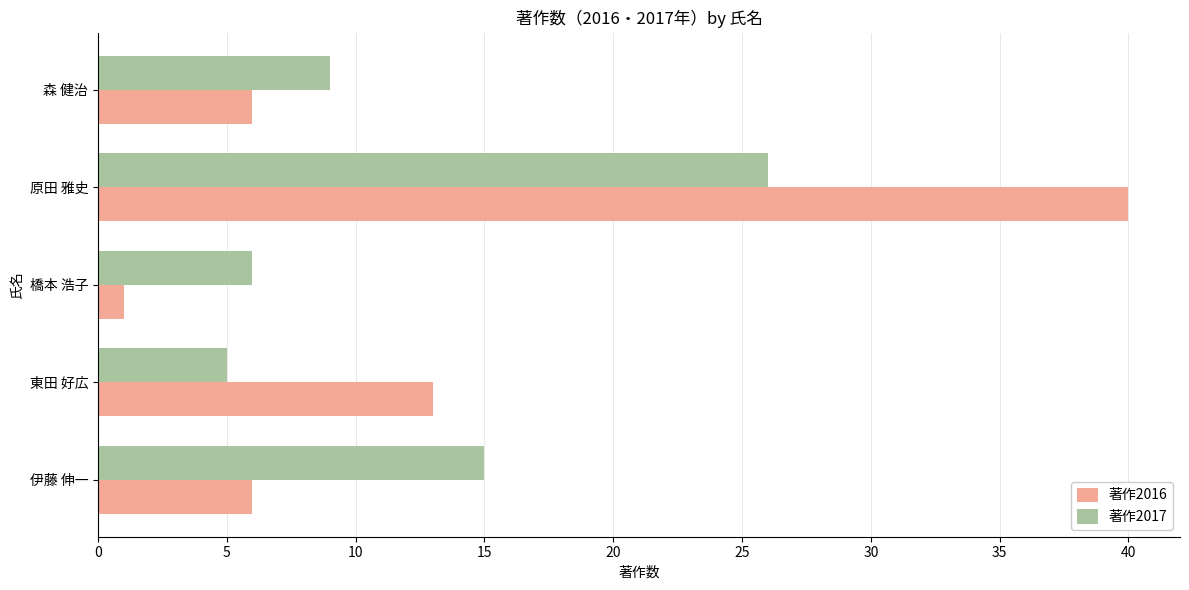

Which series has the largest total across all categories?

著作2016